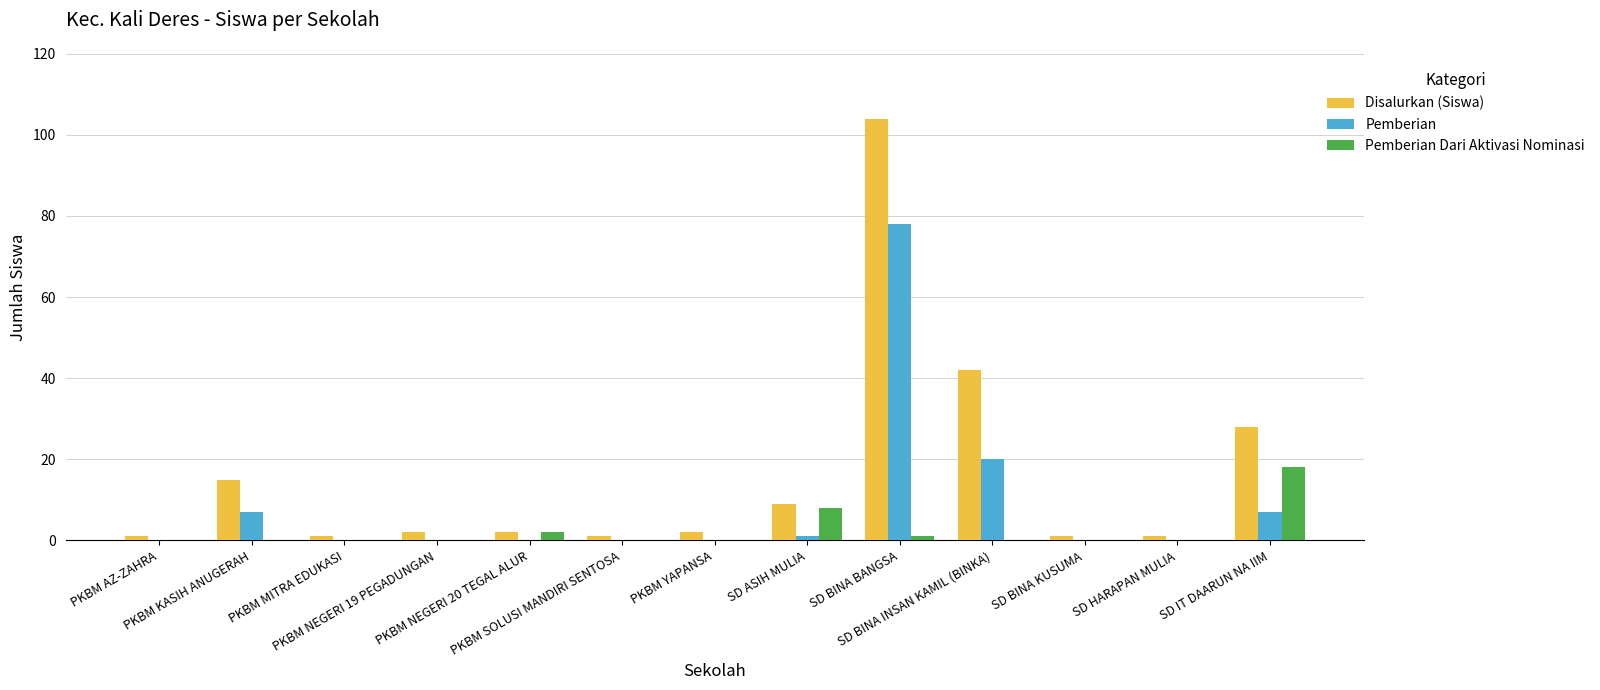

What is the sum of all Pemberian values?

113